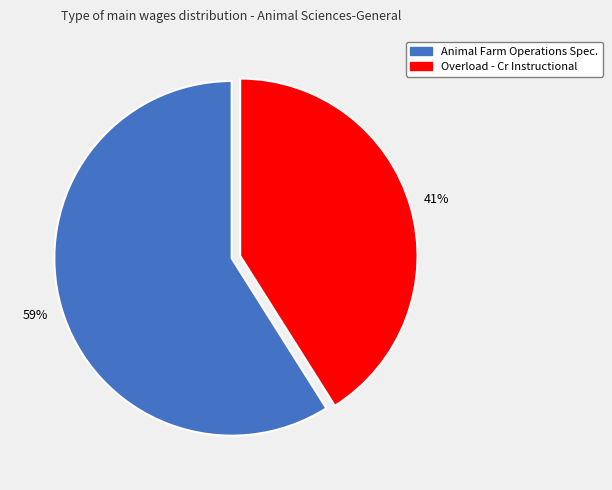

Is Animal Farm Operations Spec. the majority of the pie?

Yes